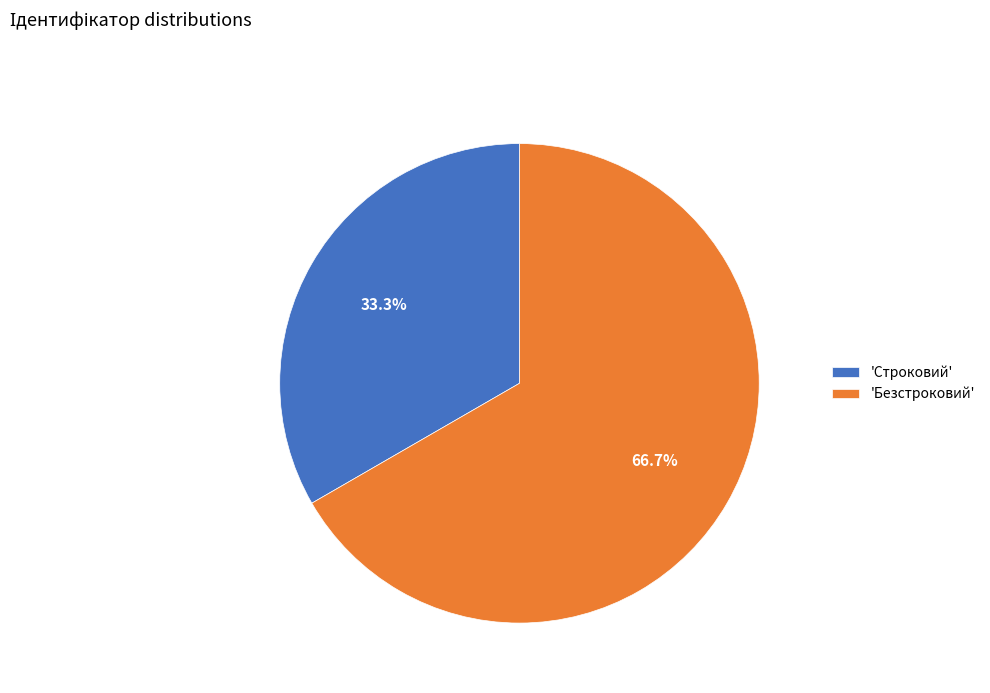

What is the largest slice in the pie chart?

'Безстроковий'